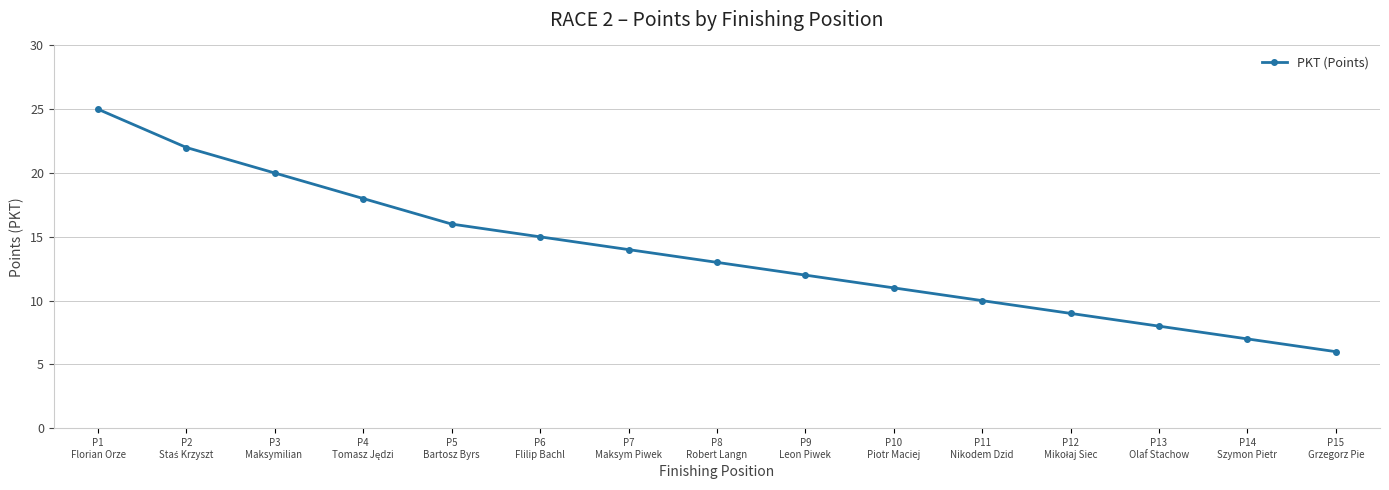

What is the sum of all values?

206